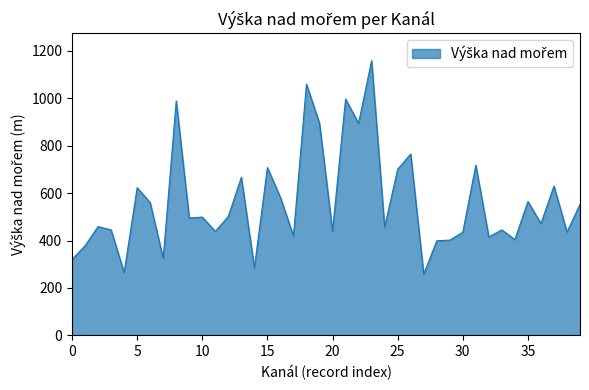

What is the difference between the maximum and minimum values?

901